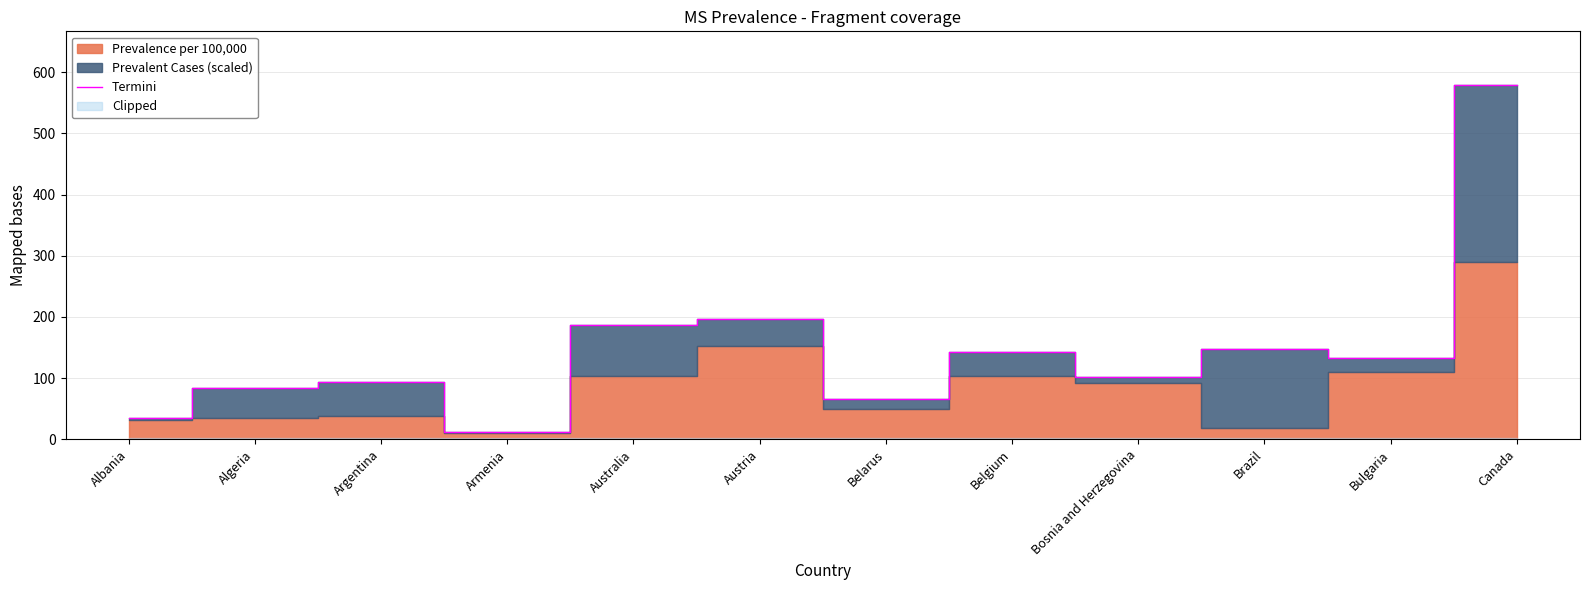

What is the difference between the maximum and minimum values?

568.9